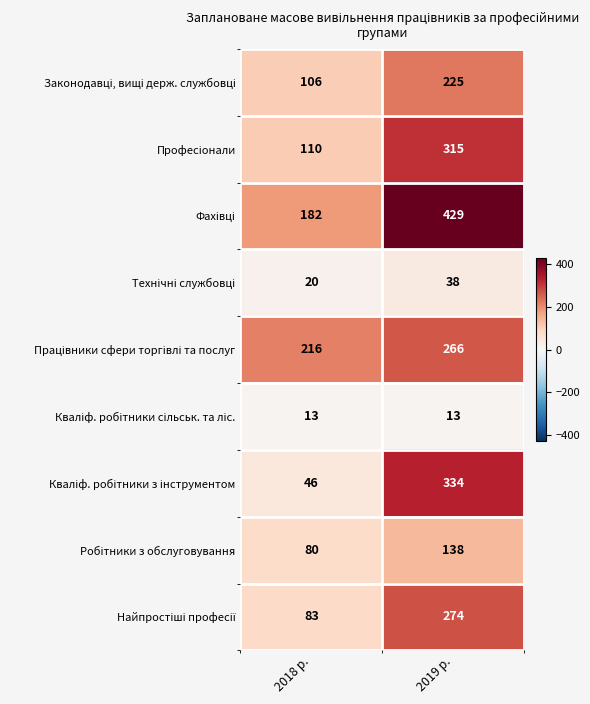

At which category is the sum across all series the highest?

2019 р.